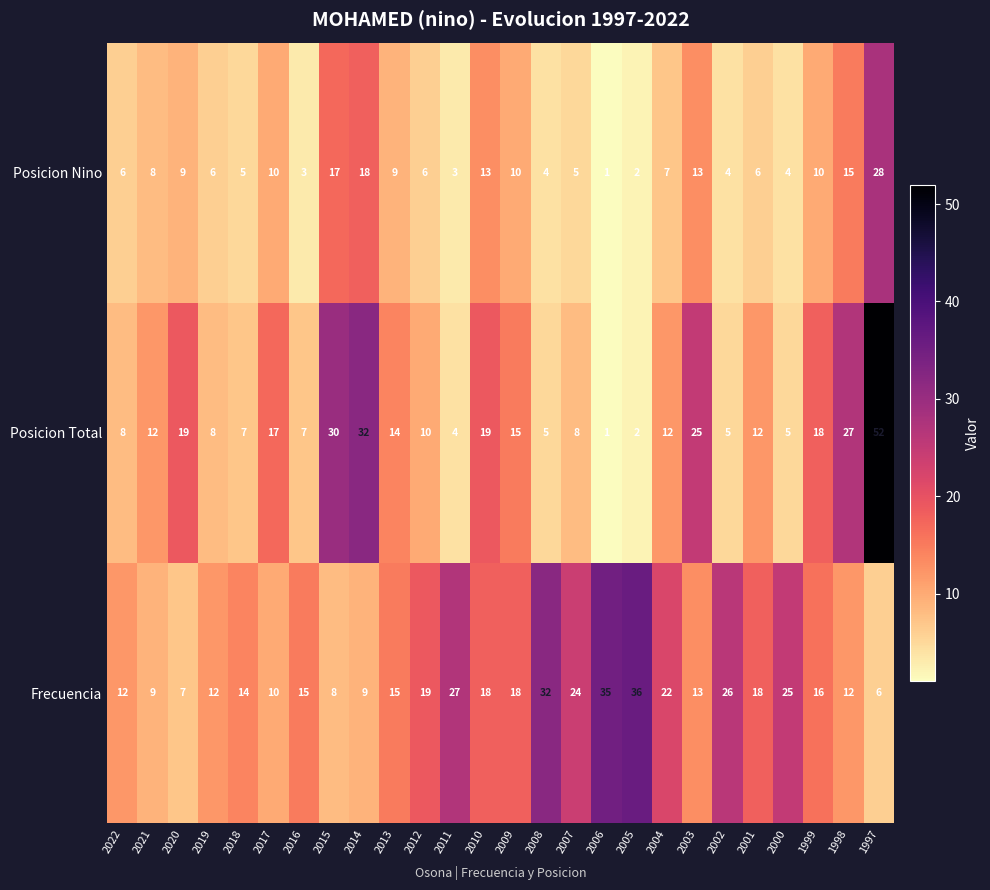

Which series has the largest total across all categories?

Frecuencia